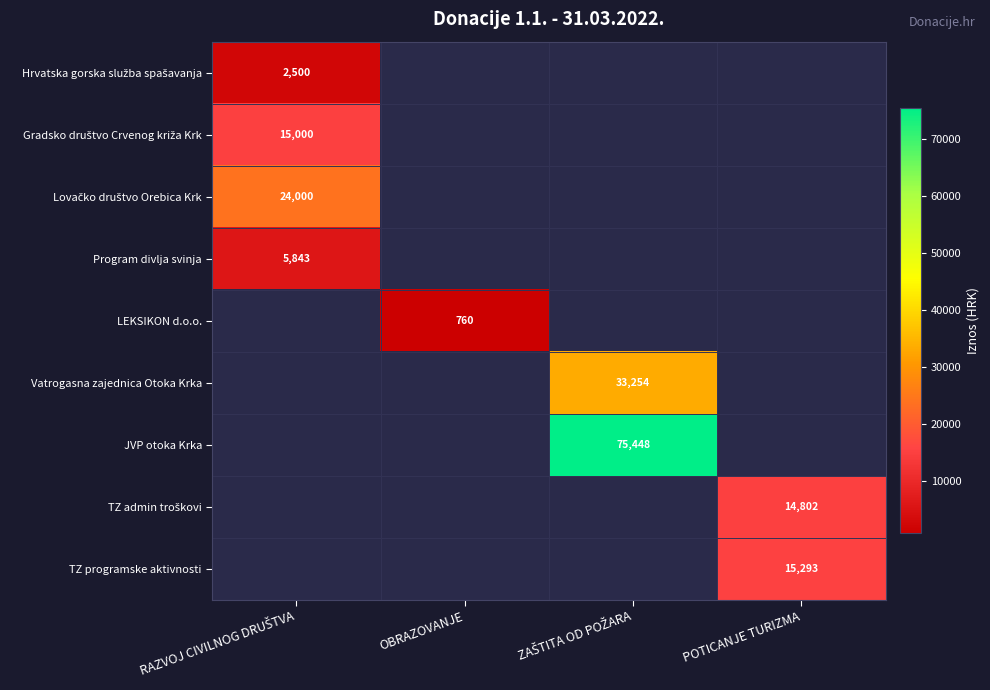

List the labels in order of Program divlja svinja value, largest first.

RAZVOJ CIVILNOG DRUŠTVA, OBRAZOVANJE, ZAŠTITA OD POŽARA, POTICANJE TURIZMA